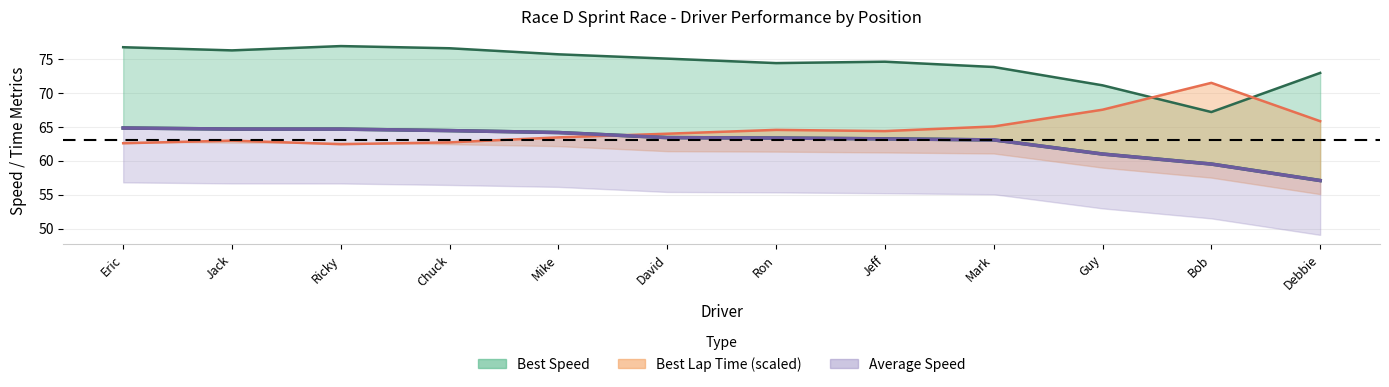

True or false: Best Lap time has a value of 64.0 at David.

True